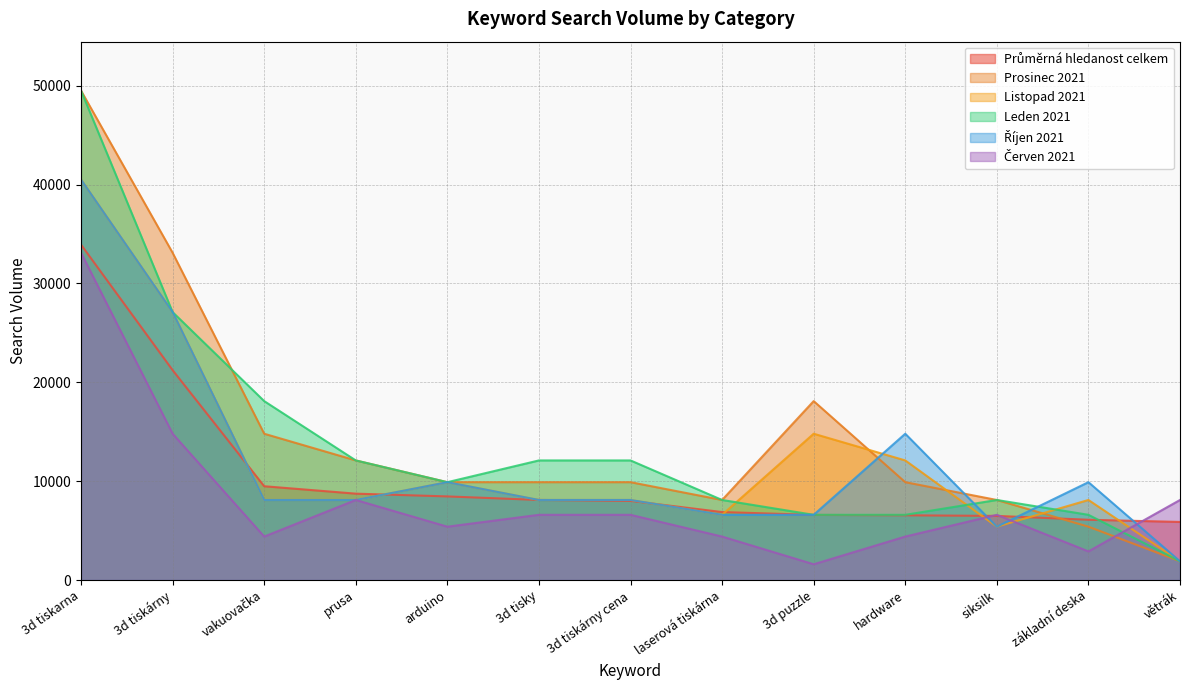

After their last crossing, which series has the higher values: Prosinec 2021 or Průměrná hledanost celkem?

Průměrná hledanost celkem